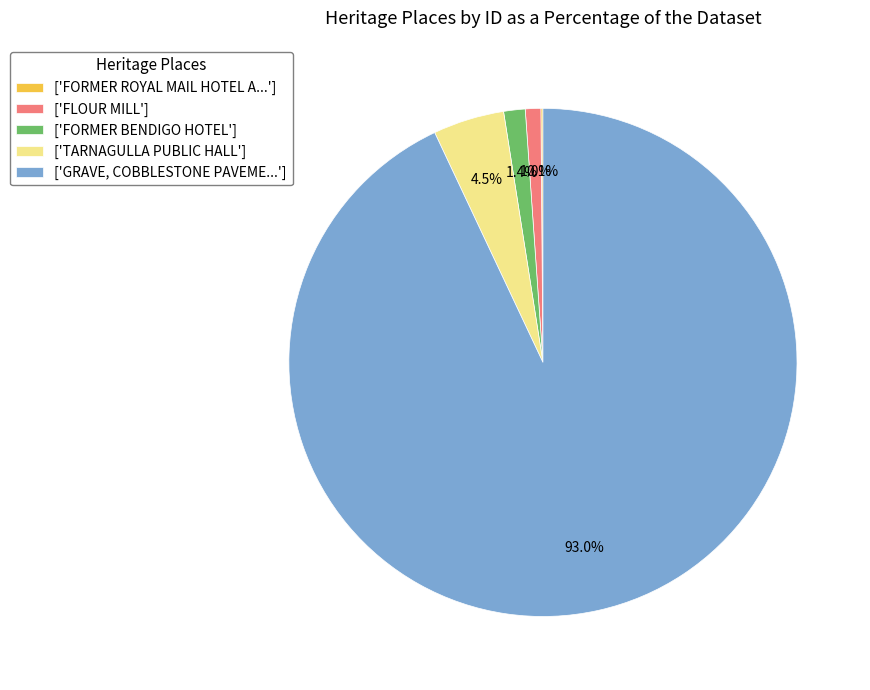

Which slice is the largest?

['GRAVE, COBBLESTONE PAVEME...']